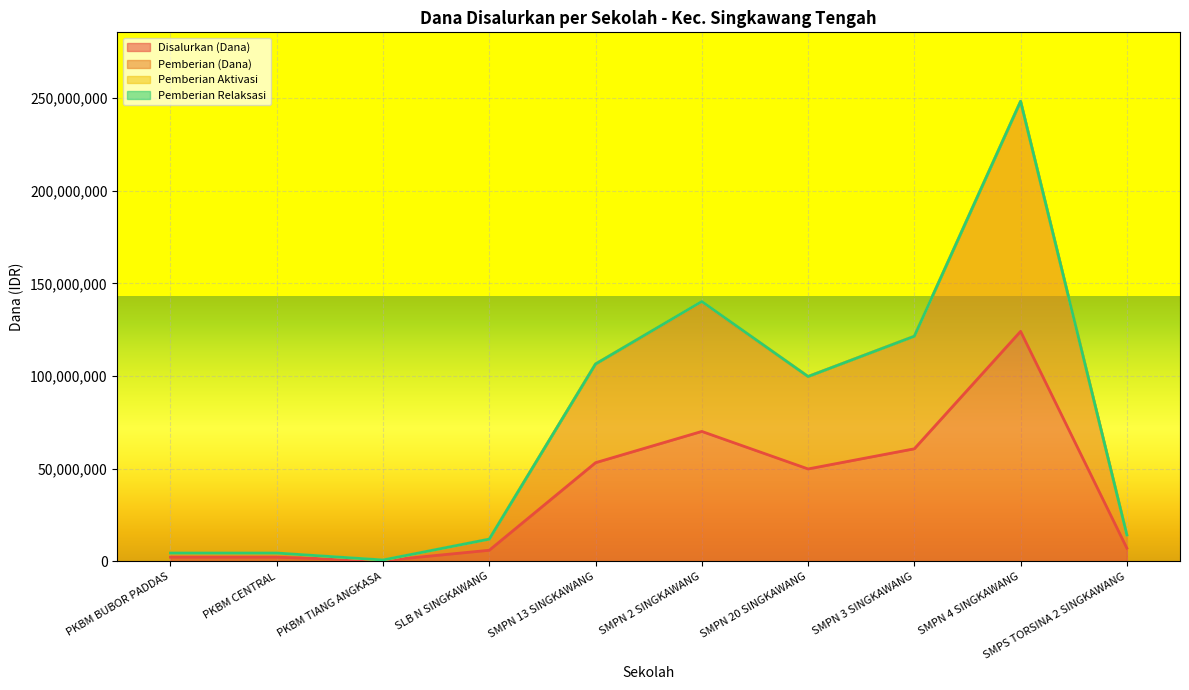

Reading left to right, transcribe all the data shown in this chart.

Disalurkan (Dana): PKBM BUBOR PADDAS=2250000	PKBM CENTRAL=2250000	PKBM TIANG ANGKASA=375000	SLB N SINGKAWANG=6000000	SMPN 13 SINGKAWANG=53250000	SMPN 2 SINGKAWANG=70125000	SMPN 20 SINGKAWANG=49875000	SMPN 3 SINGKAWANG=60750000	SMPN 4 SINGKAWANG=124125000	SMPS TORSINA 2 SINGKAWANG=7125000
Pemberian (Dana): PKBM BUBOR PADDAS=4500000	PKBM CENTRAL=4500000	PKBM TIANG ANGKASA=750000	SLB N SINGKAWANG=12000000	SMPN 13 SINGKAWANG=106500000	SMPN 2 SINGKAWANG=139875000	SMPN 20 SINGKAWANG=99750000	SMPN 3 SINGKAWANG=121500000	SMPN 4 SINGKAWANG=248250000	SMPS TORSINA 2 SINGKAWANG=14250000